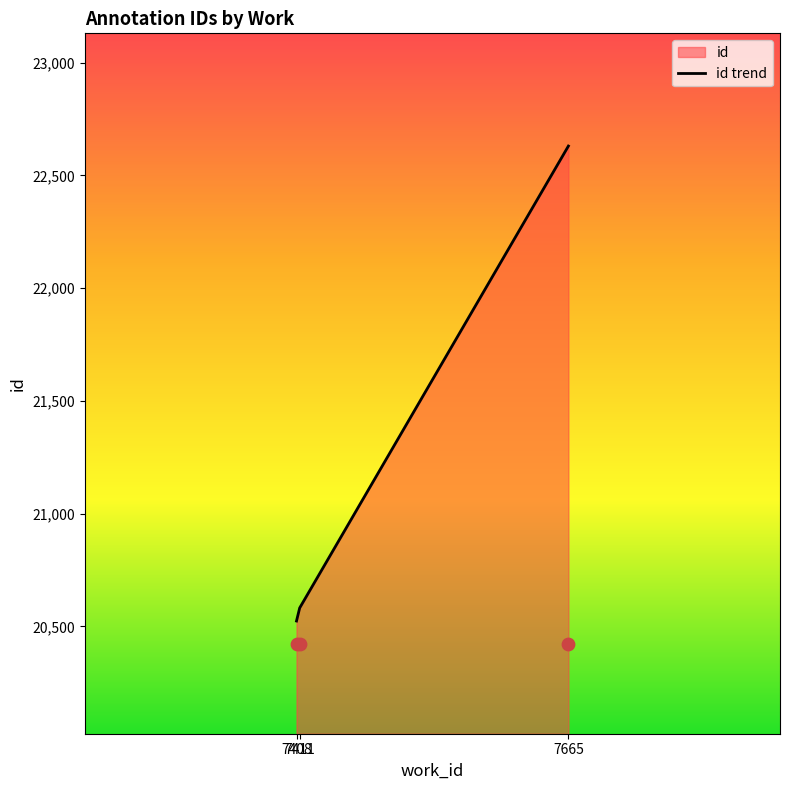

What is the ratio of the value at 7411 to the value at 7408?

1.0